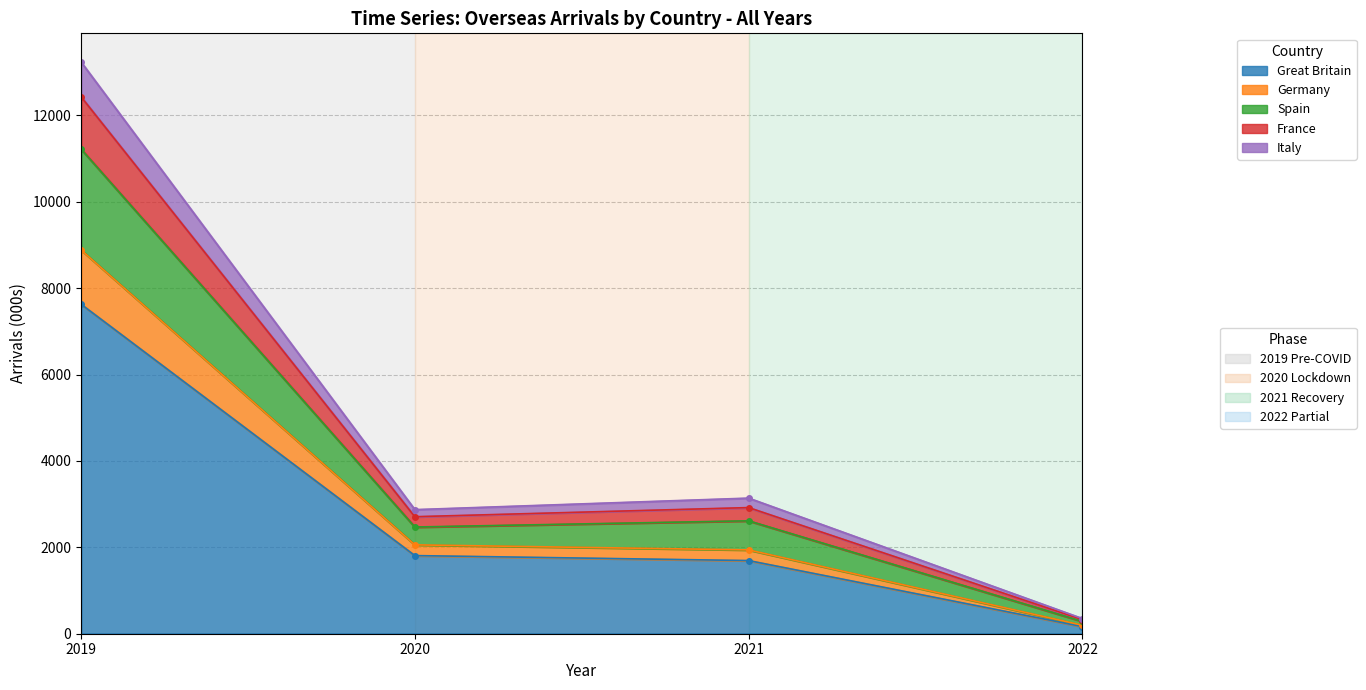

In Germany, how many points are higher than both neighbors (excluding endpoints)?

1